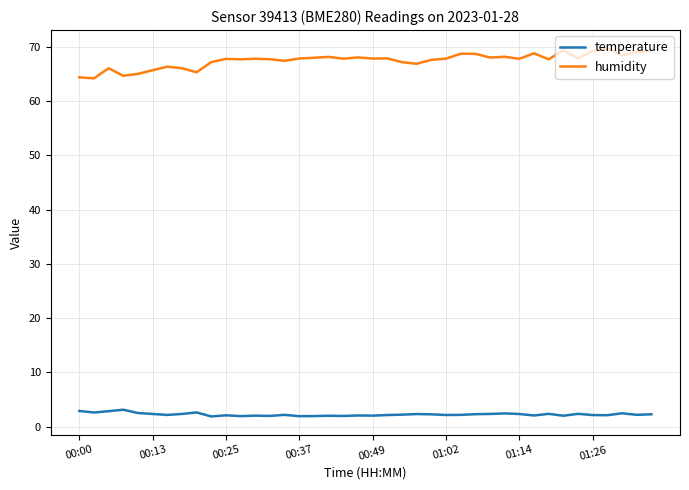

Rank the series by their maximum value, from lowest to highest.

temperature, humidity